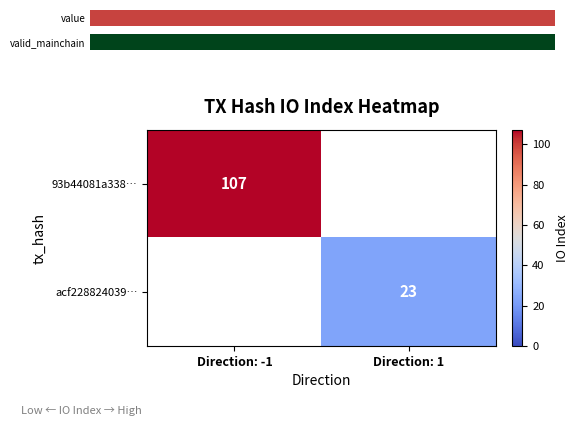

How many distinct data groups are displayed?

2